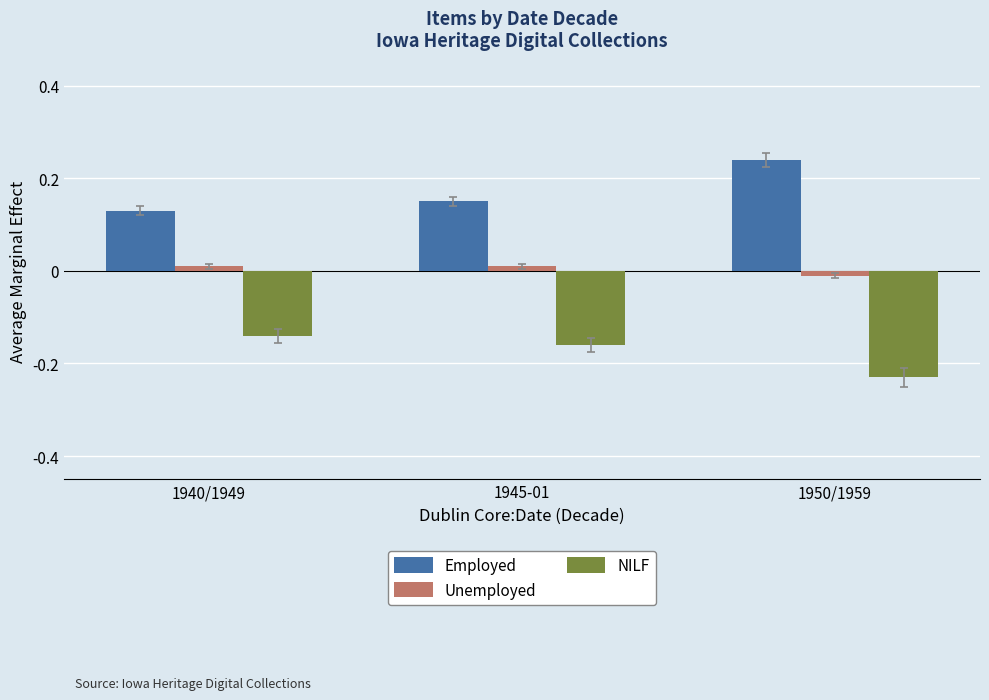

What is the label of the 2nd bar from the left?

1945-01